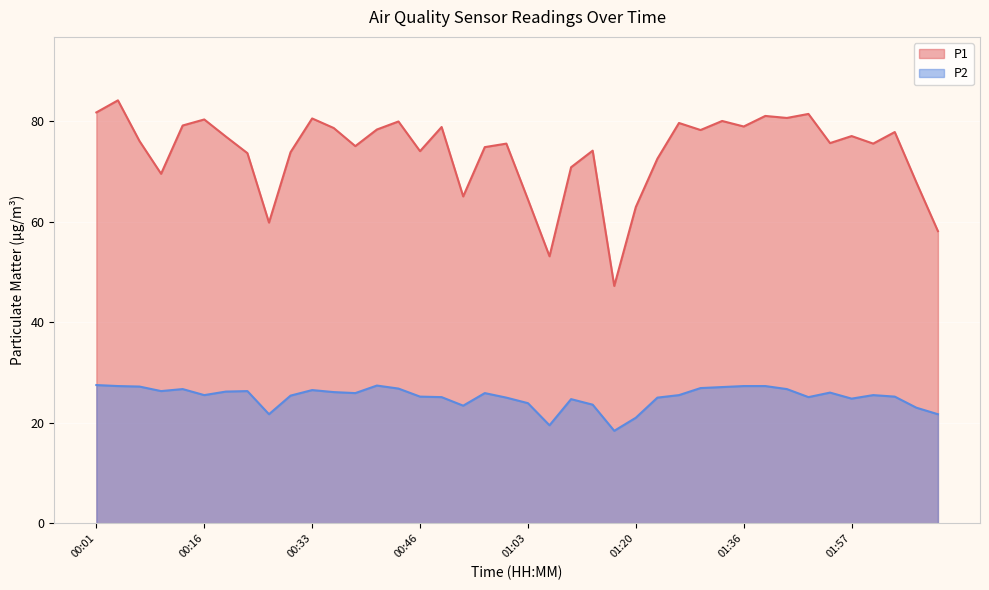

What is the total value across all series at 00:35?

104.7